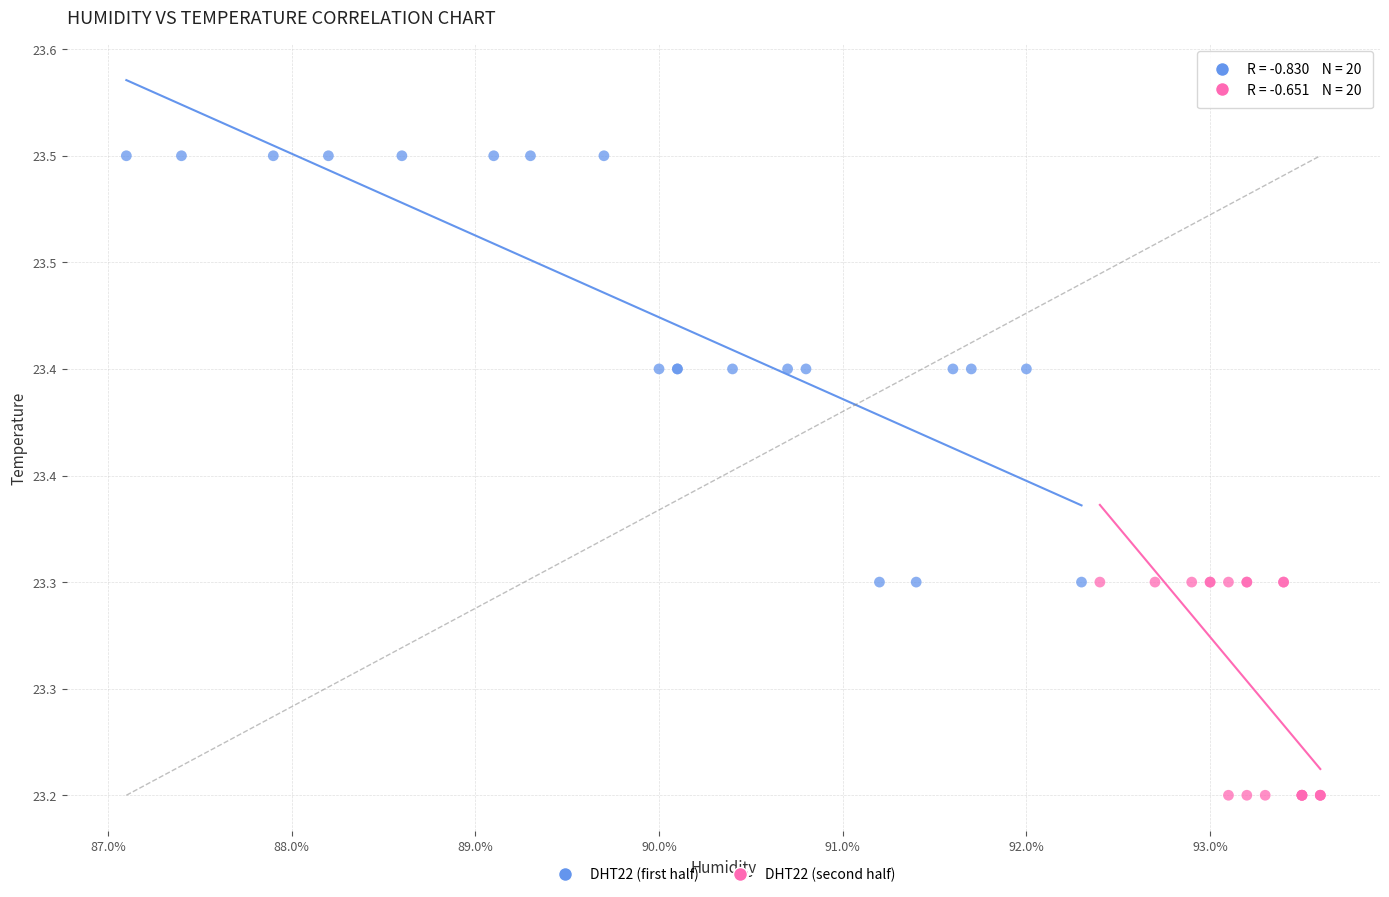

What are all the series names shown in the legend?

DHT22 (first half), DHT22 (second half)